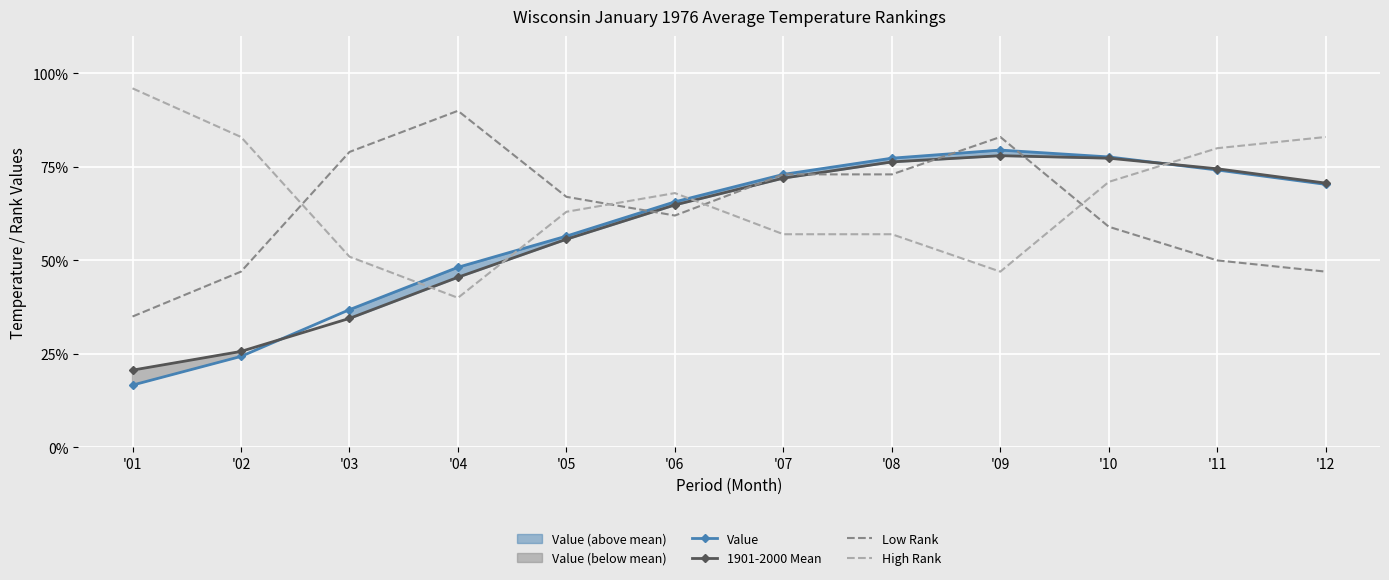

What is the highest value of the Value series?

79.5